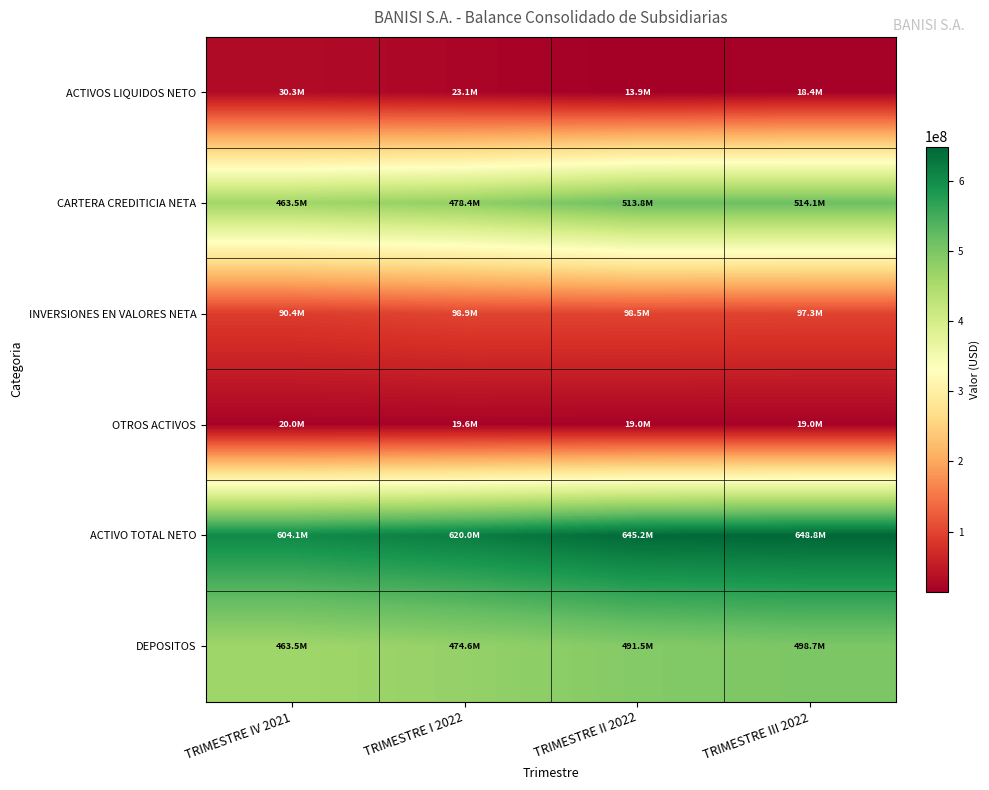

What is the difference between the highest and lowest values at TRIMESTRE IV 2021?

584141312.6